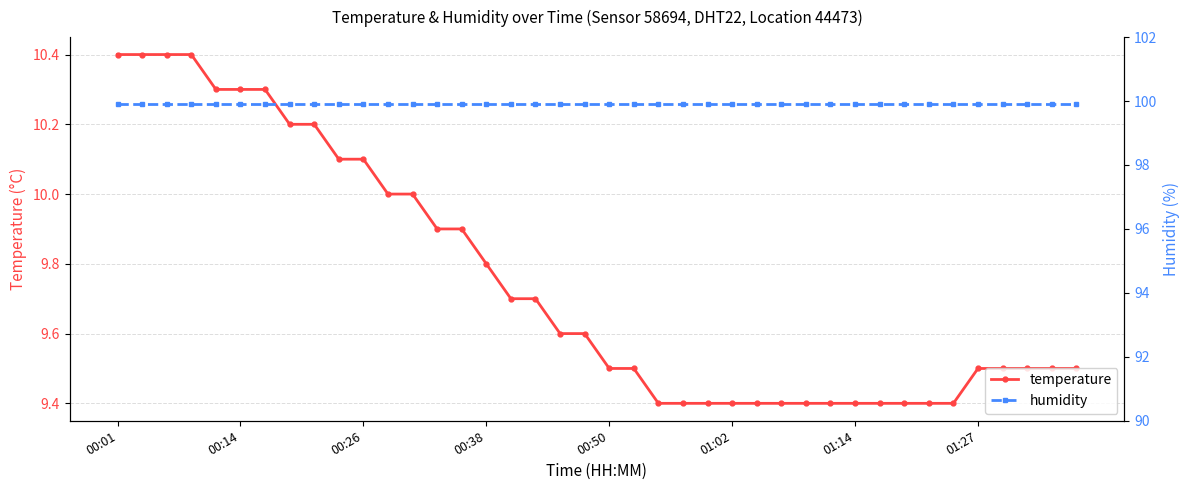

Reading left to right, list all the values displayed in this chart.

temperature: 10.4	10.4	10.4	10.4	10.3	10.3	10.3	10.2	10.2	10.1	10.1	10.0	10.0	9.9	9.9	9.8	9.7	9.7	9.6	9.6	9.5	9.5	9.4	9.4	9.4	9.4	9.4	9.4	9.4	9.4	9.4	9.4	9.4	9.4	9.4	9.5	9.5	9.5	9.5	9.5
humidity: 99.9	99.9	99.9	99.9	99.9	99.9	99.9	99.9	99.9	99.9	99.9	99.9	99.9	99.9	99.9	99.9	99.9	99.9	99.9	99.9	99.9	99.9	99.9	99.9	99.9	99.9	99.9	99.9	99.9	99.9	99.9	99.9	99.9	99.9	99.9	99.9	99.9	99.9	99.9	99.9